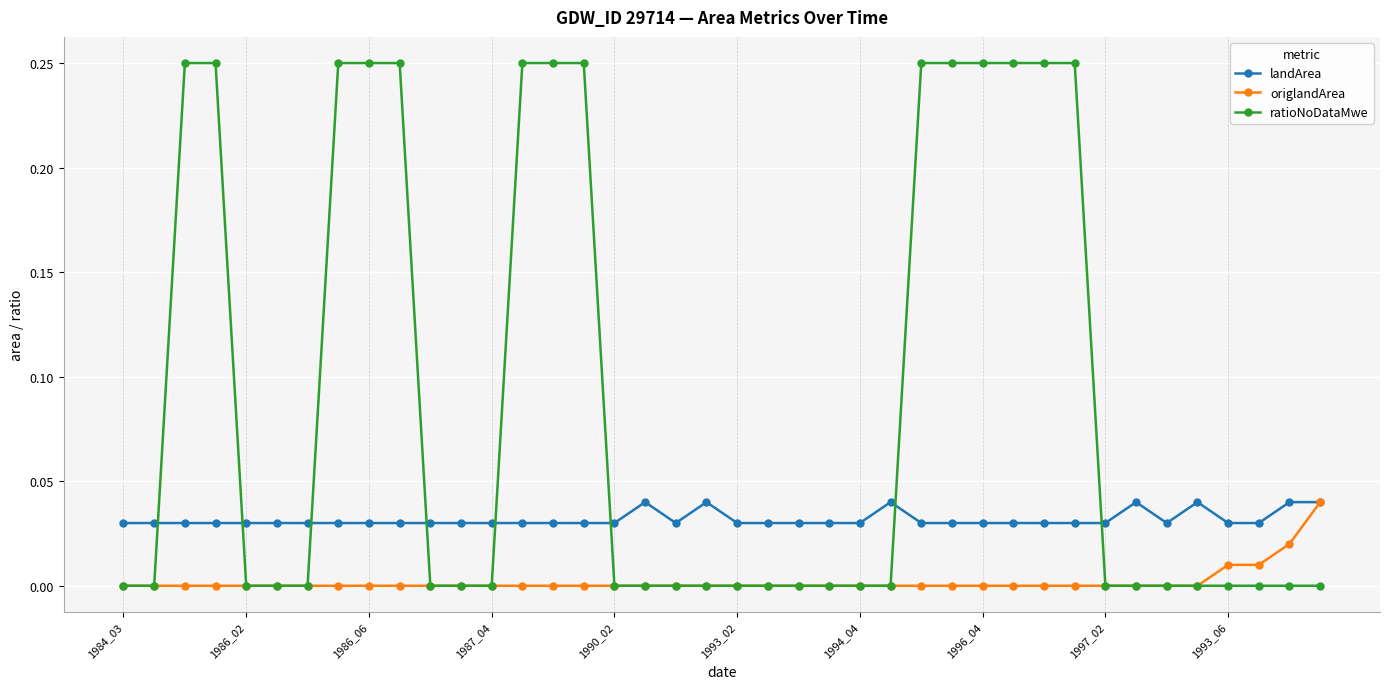

Which series has the largest range (max minus min)?

ratioNoDataMwe